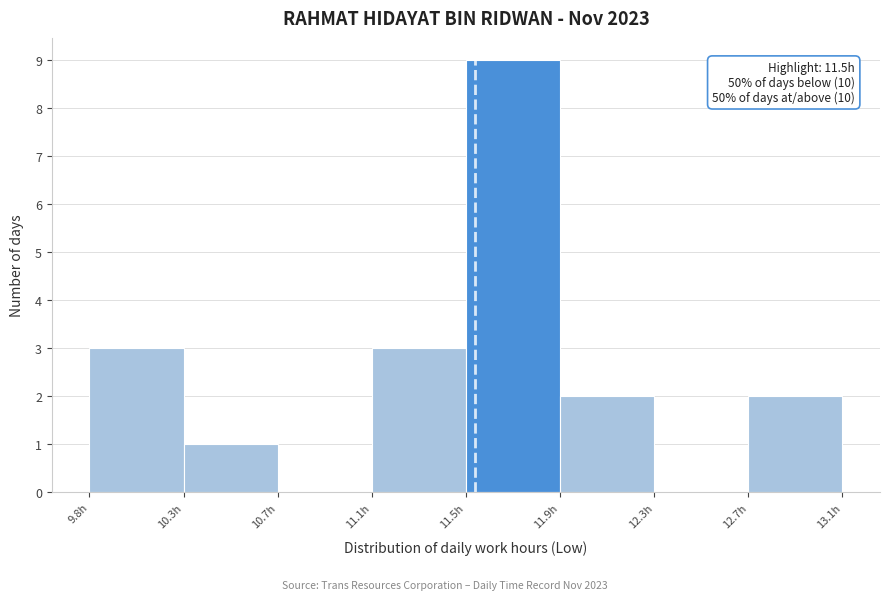

Reading left to right, list all the values displayed in this chart.

9.8h=3	10.3h=1	10.7h=0	11.1h=3	11.5h=9	11.9h=2	12.3h=0	12.7h=2